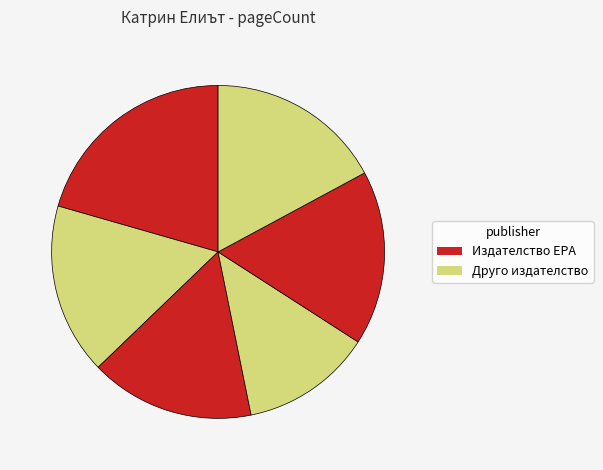

What is the smallest slice in the pie chart?

9148